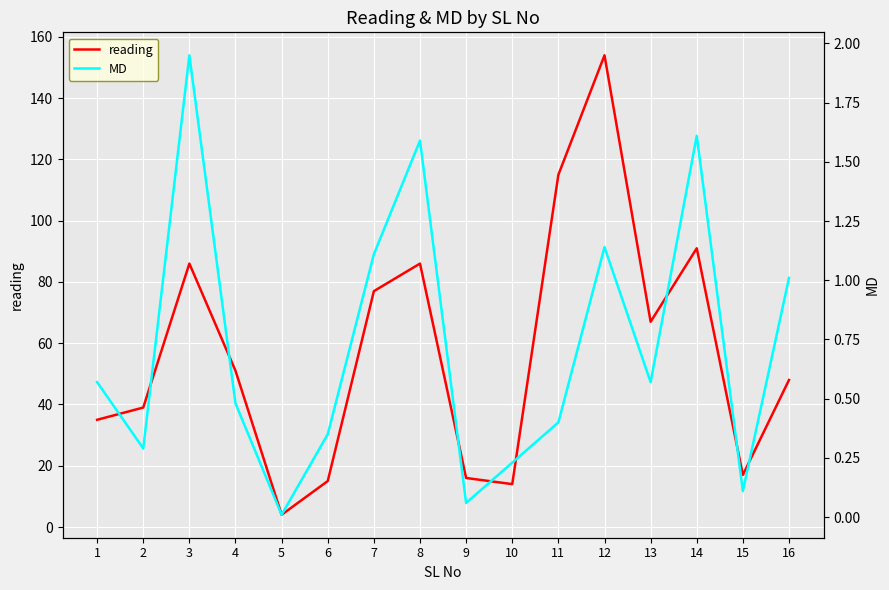

What is the value of the reading point at the 15th from the left?

17.0